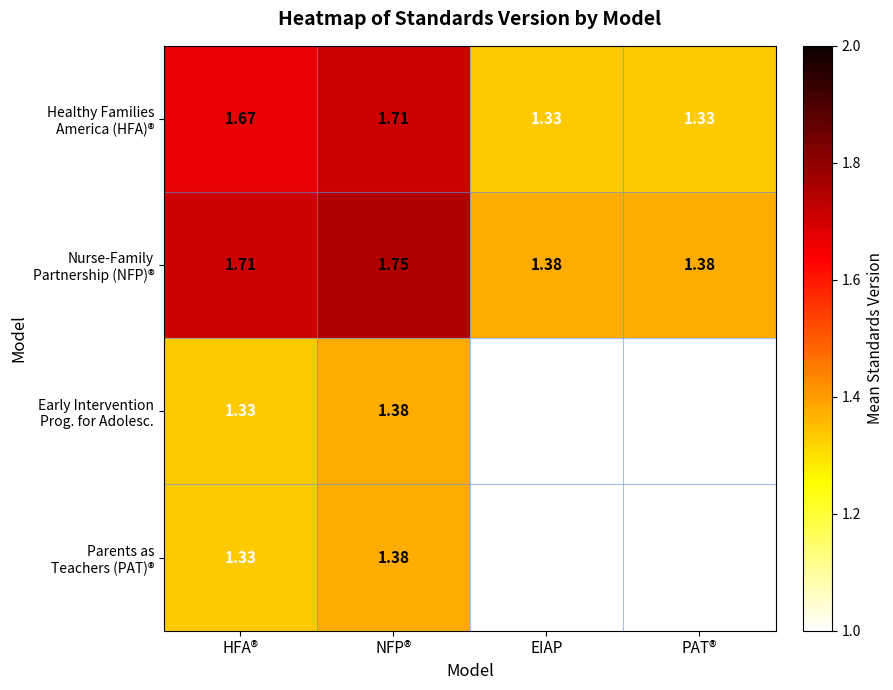

Which category has the highest value across all series?

NFP®